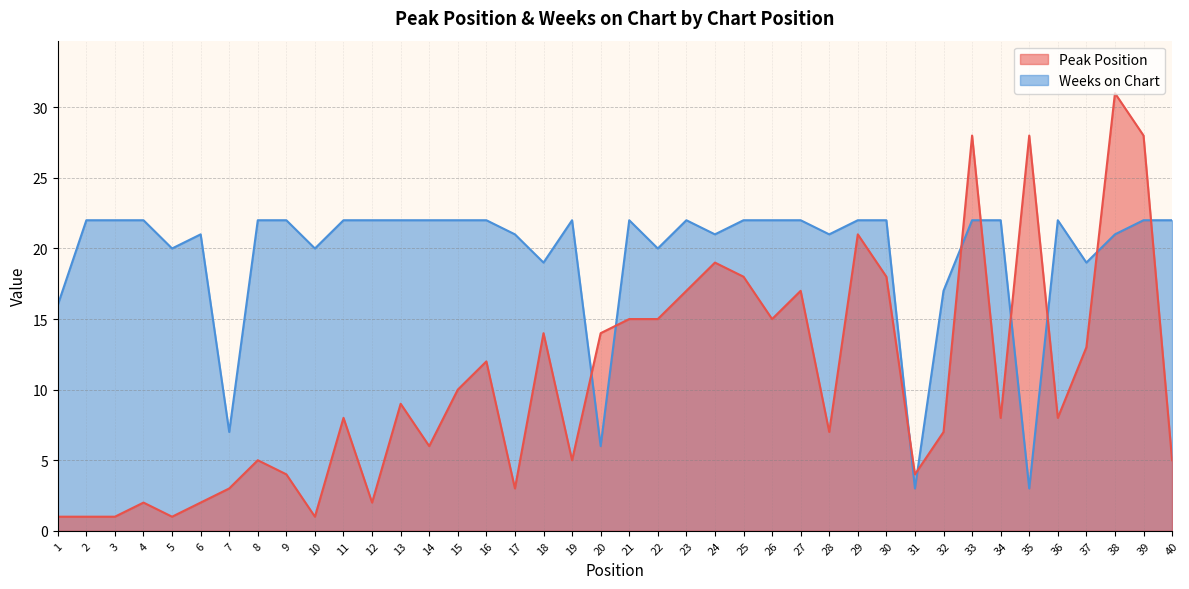

At 24, list the series in order from smallest to largest.

Peak Position, Weeks on Chart